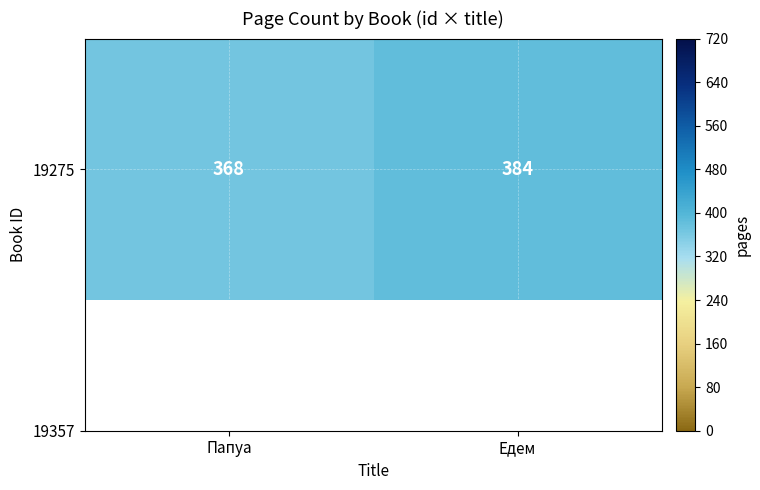

Which category has the highest value across all series?

Едем